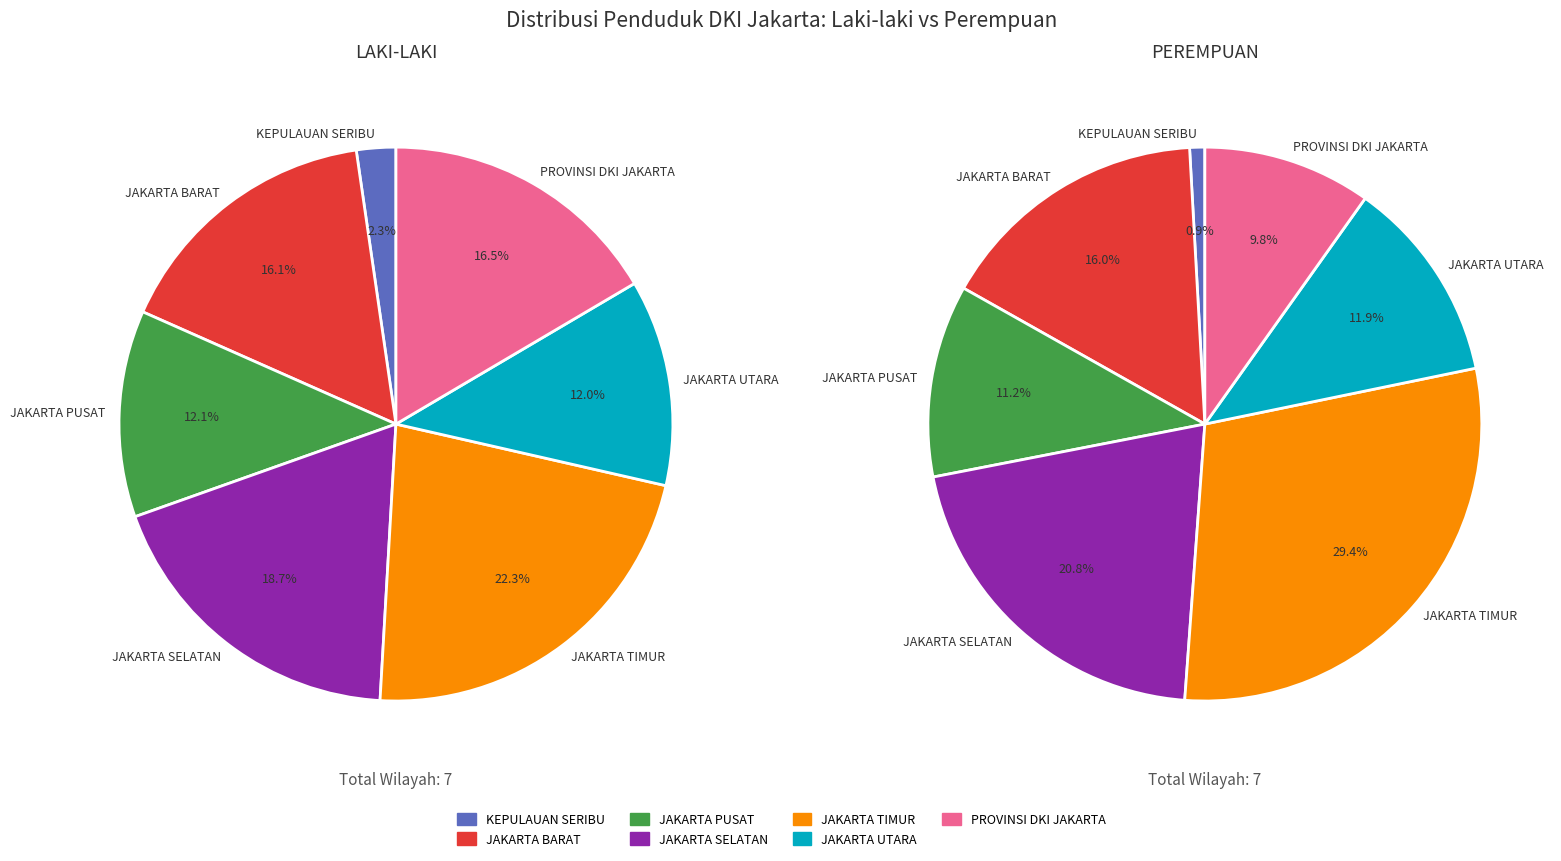

To the nearest percent, what percentage of the pie is JAKARTA PUSAT?

11%